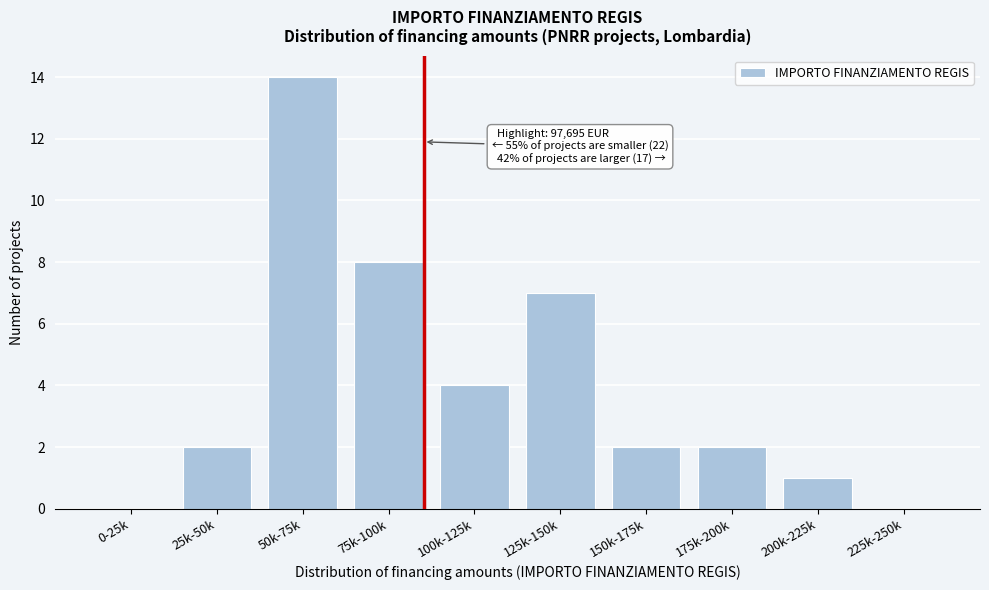

Reading right to left, extract all data points from this chart.

225k-250k=0	200k-225k=1	175k-200k=2	150k-175k=2	125k-150k=7	100k-125k=4	75k-100k=8	50k-75k=14	25k-50k=2	0-25k=0